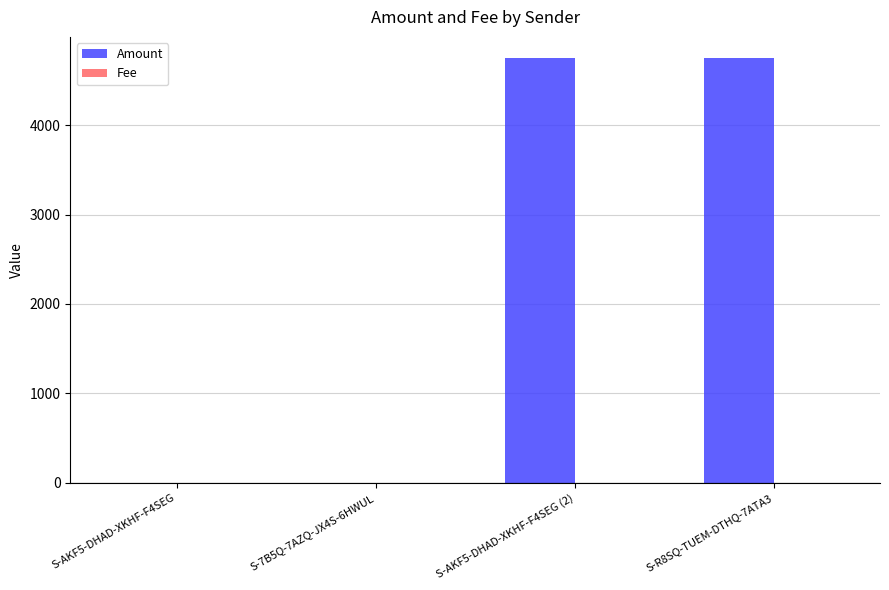

What is the difference between the Amount values at S-7B5Q-7AZQ-JX4S-6HWUL and S-AKF5-DHAD-XKHF-F4SEG (2)?

4746.0